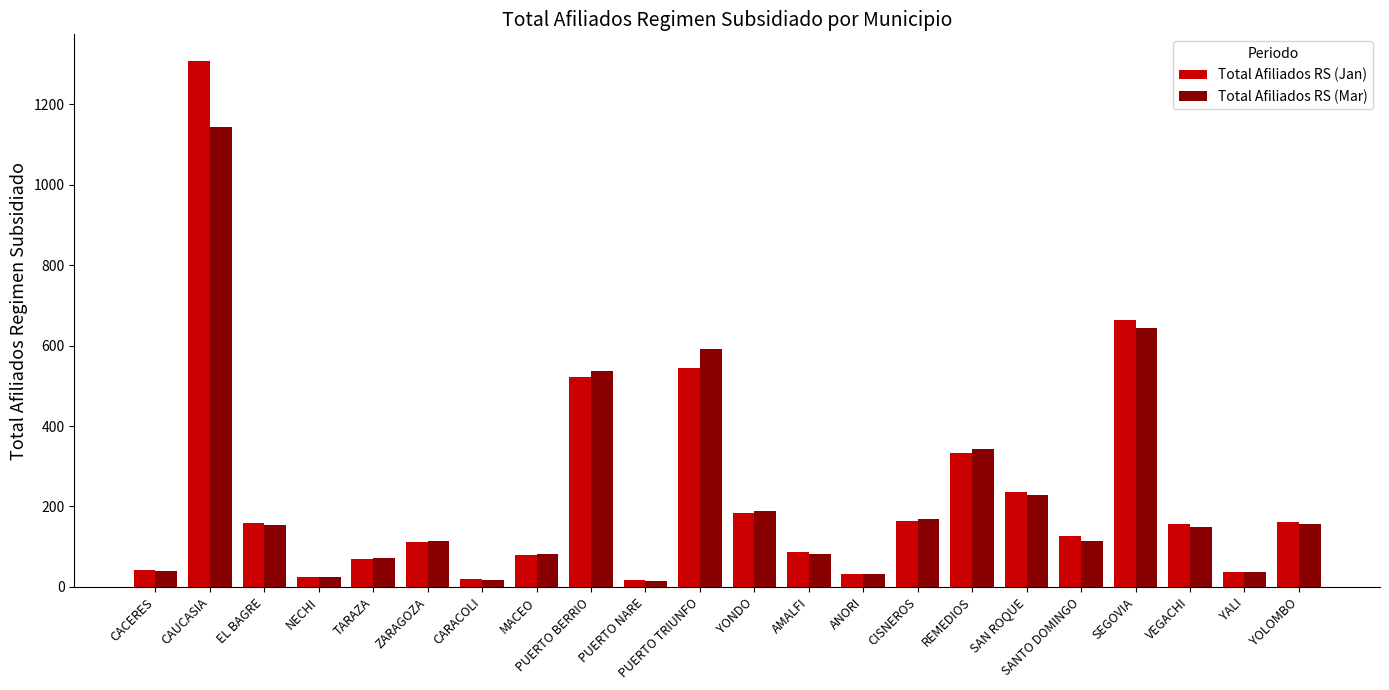

What is the maximum value for Total Afiliados RS (Mar)?

1145